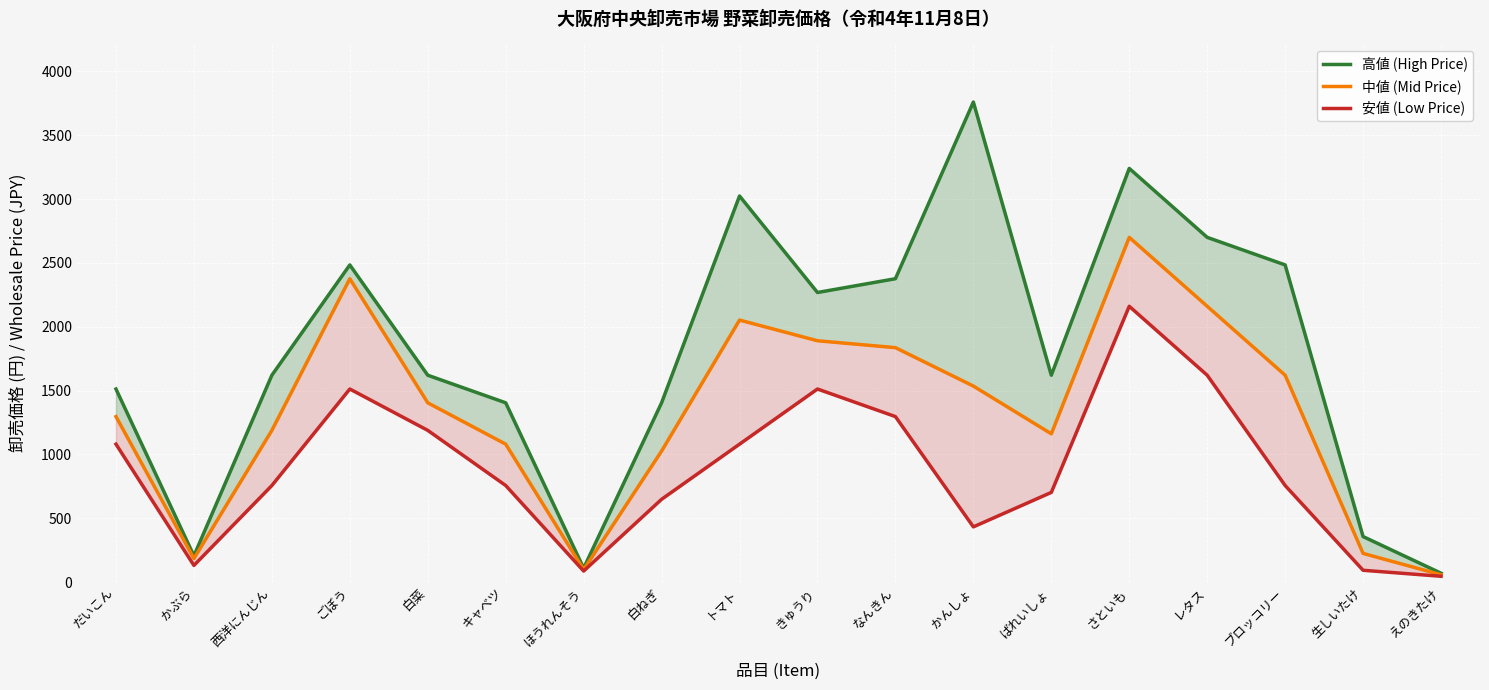

The value of 中値 (Mid Price) at だいこん is 2318. True or false?

False